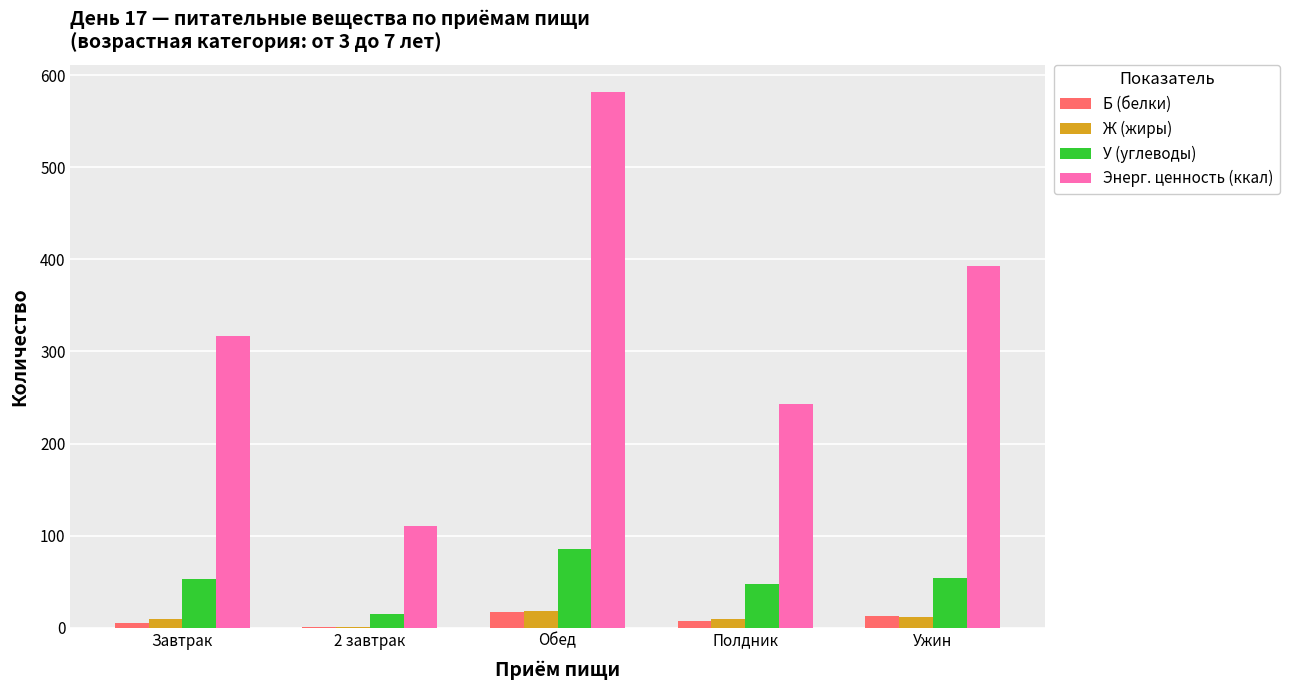

True or false: Ж (жиры) has a value of 17.9 at Обед.

True